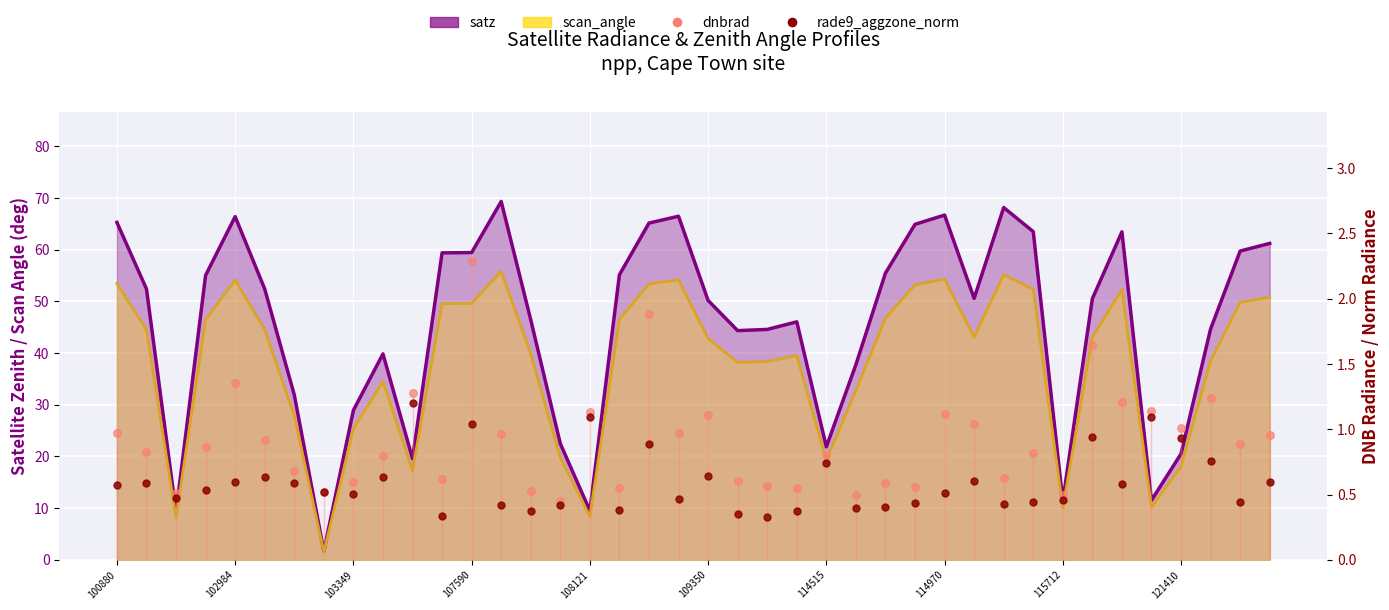

Which series contains the lowest Y value?

rade9_aggzone_norm